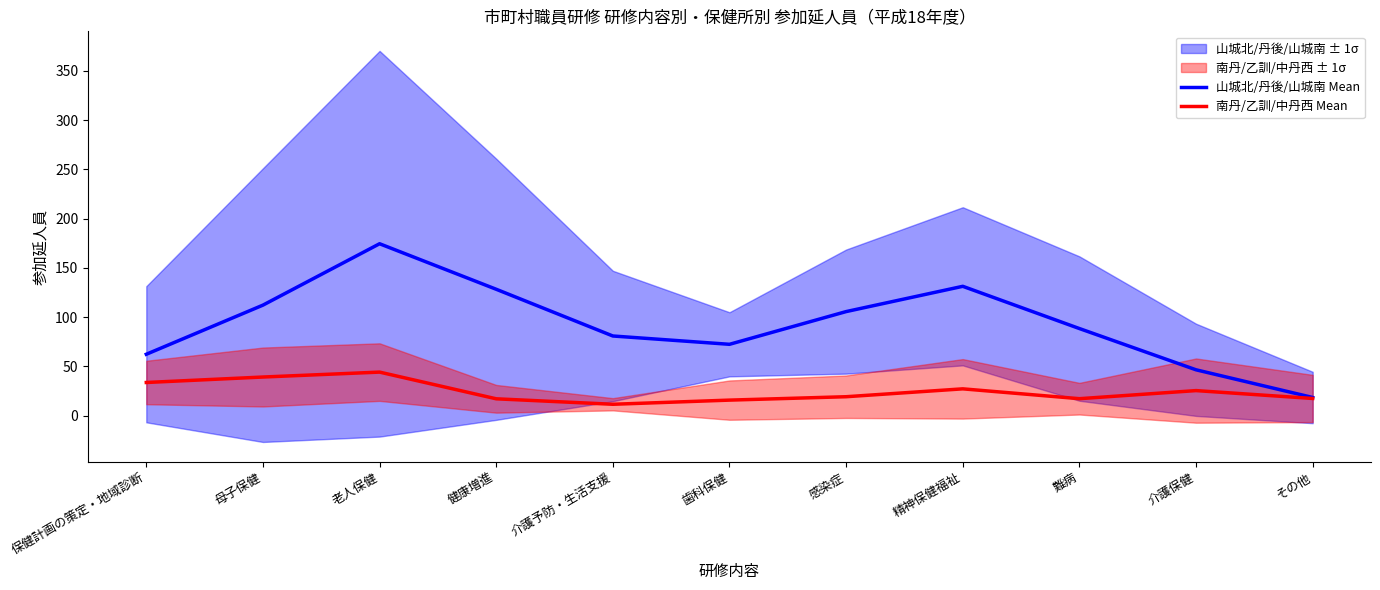

True or false: 南丹/乙訓/中丹西 Mean and 山城北/丹後/山城南 Mean cross at least once.

False